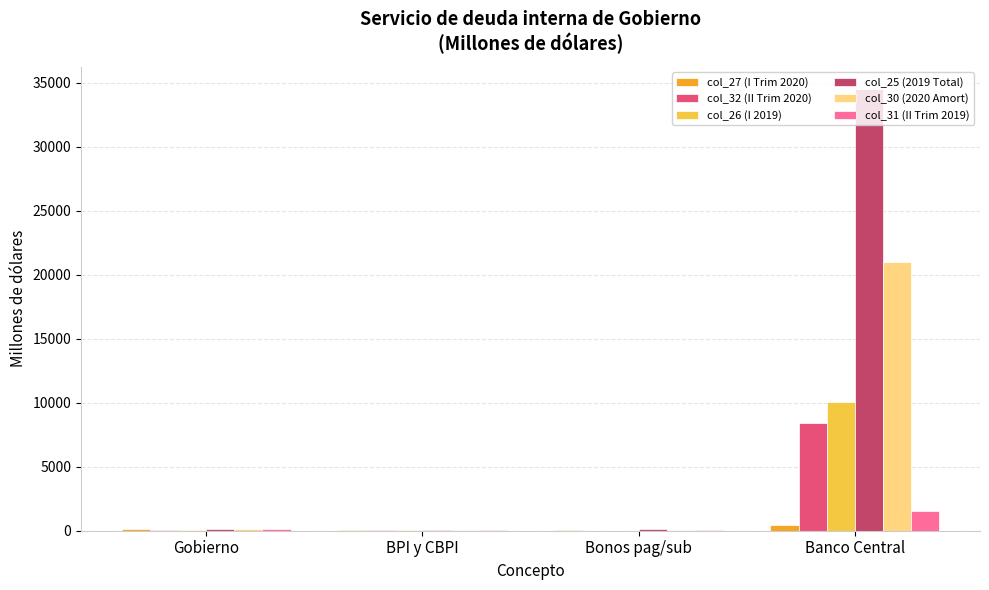

At which category is the sum across all series the highest?

Banco Central